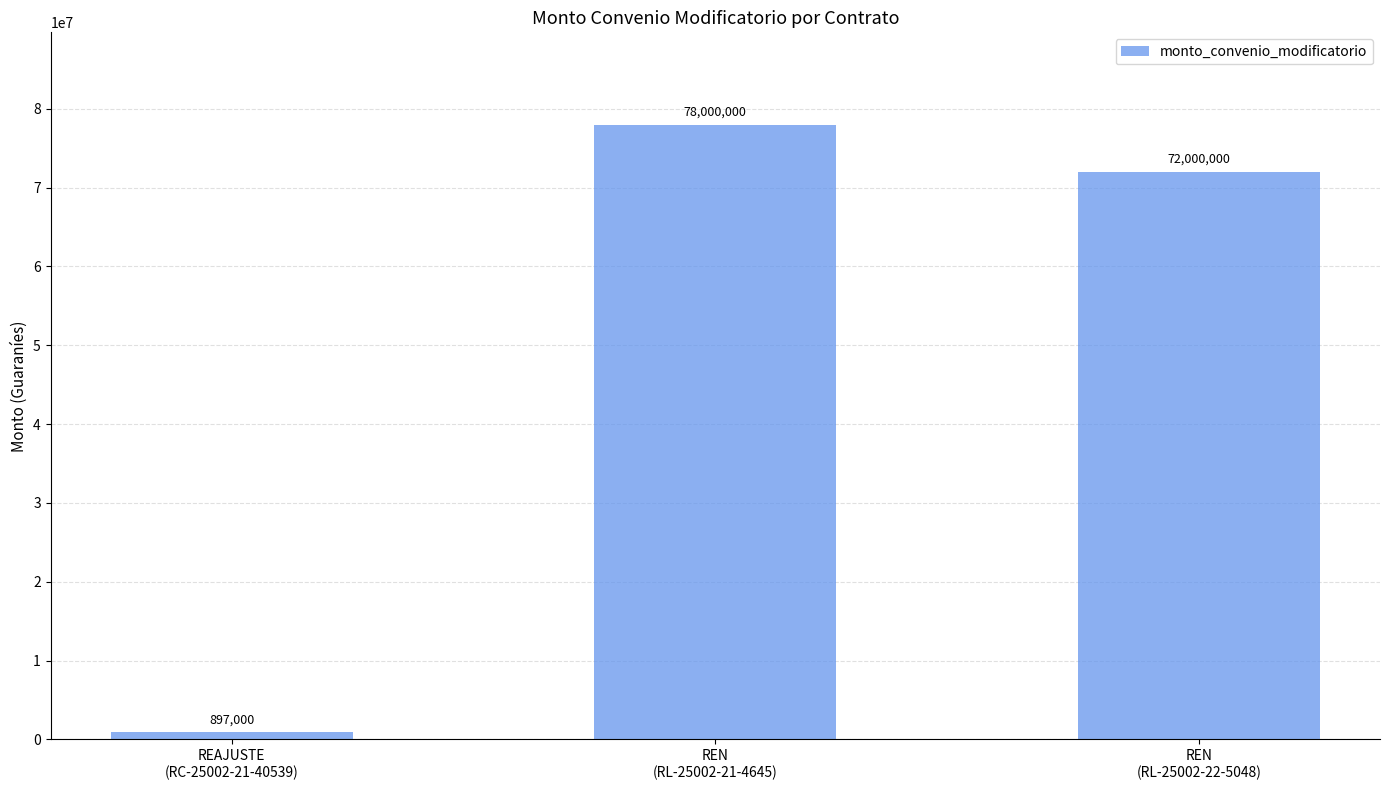

How many data points are less than 72000000?

1